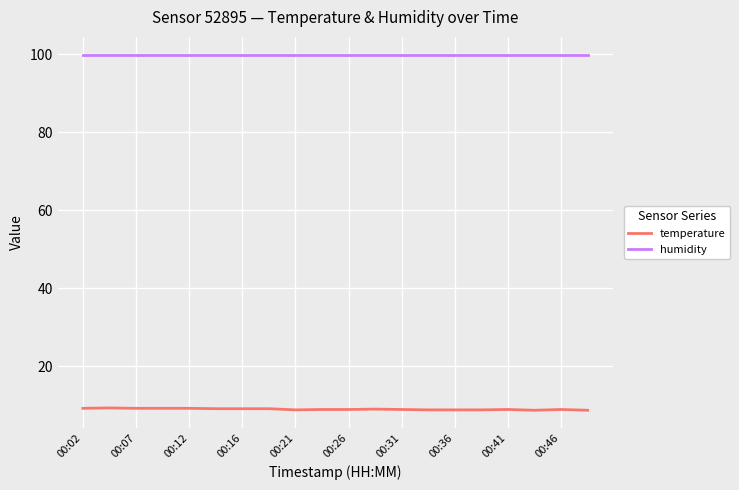

What is the maximum value shown in the chart?

99.9